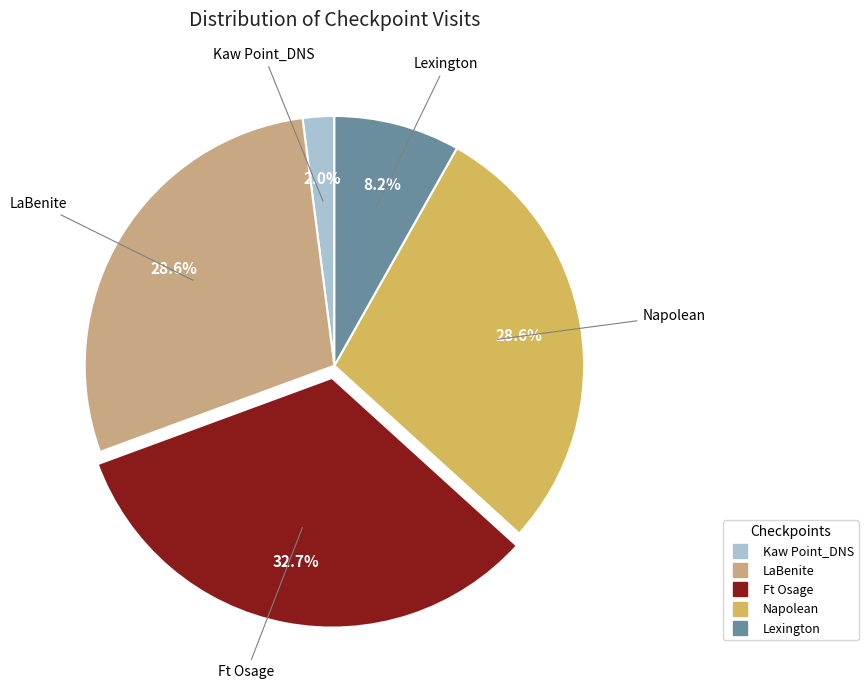

What is the smallest slice in the pie chart?

Kaw Point_DNS